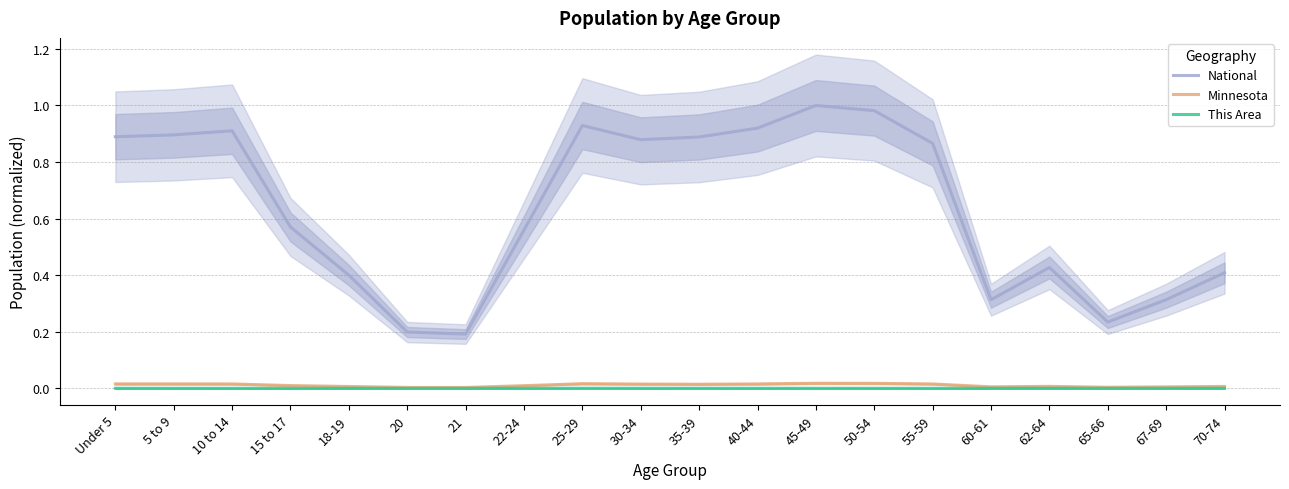

Is the value of This Area at 65-66 greater than the value of Minnesota at 70-74?

No